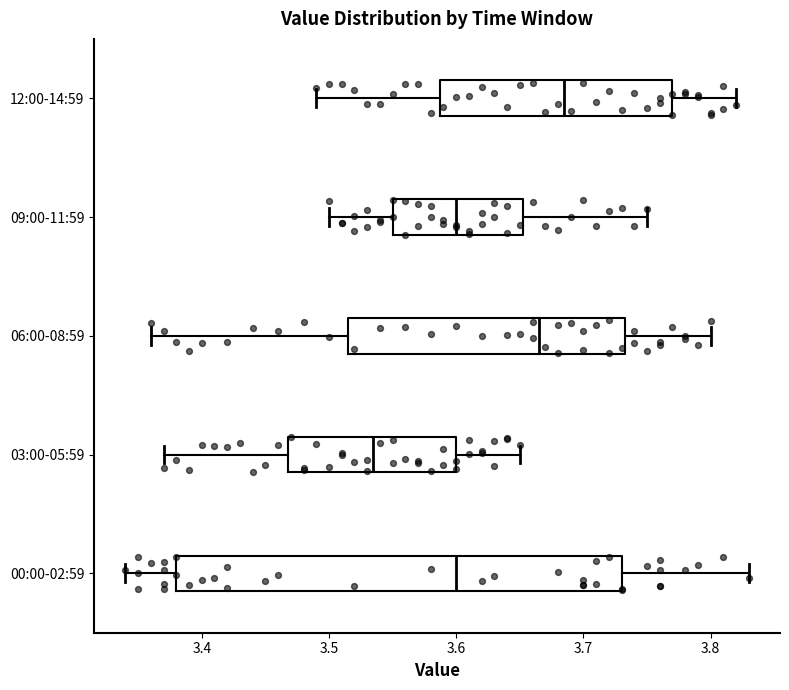

Reading bottom to top, transcribe this box plot: for each box, give where its median line is, the range the box spans, and where its two whiskers end, as read against the x-axis. The values are not printed on the chart, so give them approximately, as read against the axis.

00:00-02:59: median 3.60, box 3.38 to 3.73, whiskers 3.34 to 3.83
03:00-05:59: median 3.54, box 3.47 to 3.60, whiskers 3.37 to 3.65
06:00-08:59: median 3.67, box 3.52 to 3.73, whiskers 3.36 to 3.80
09:00-11:59: median 3.60, box 3.55 to 3.65, whiskers 3.50 to 3.75
12:00-14:59: median 3.69, box 3.59 to 3.77, whiskers 3.49 to 3.82